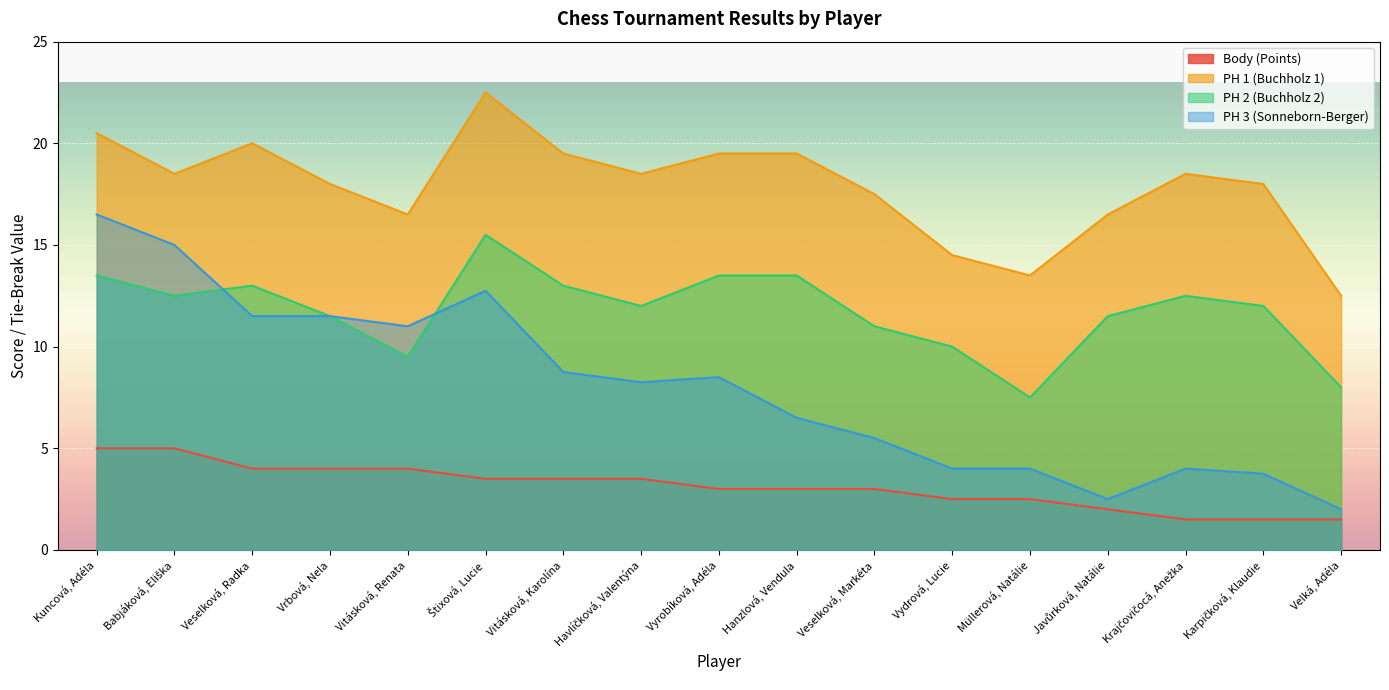

How many interior local peaks does the PH 2 (Buchholz 2) series have?

3